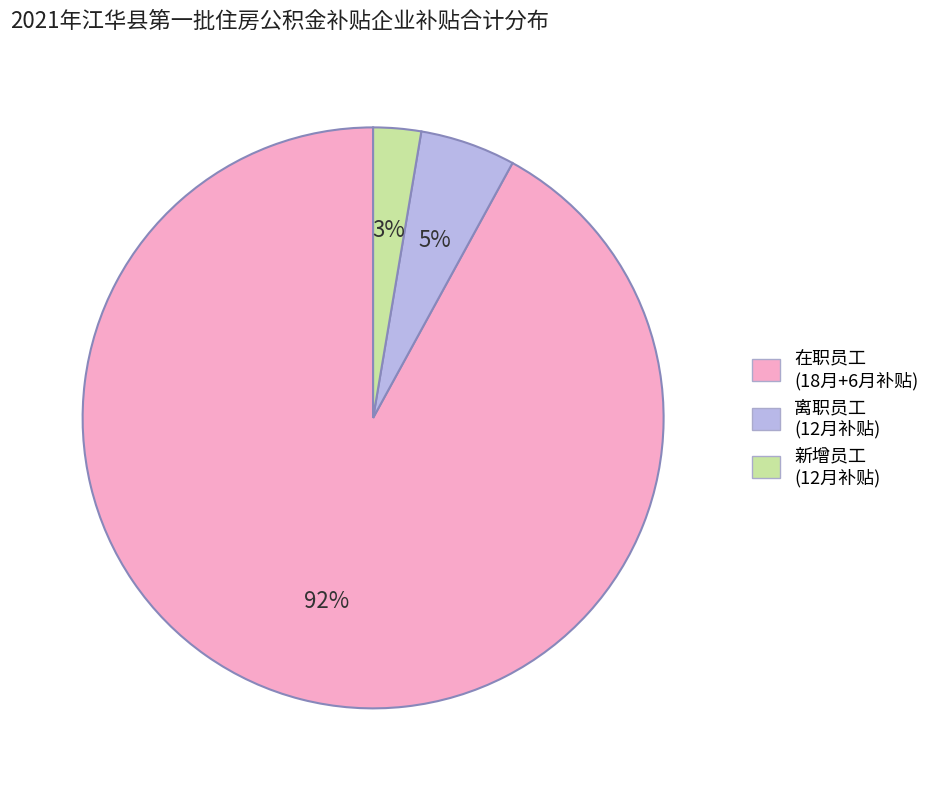

Is 新增员工 (12月补贴) the majority of the pie?

No